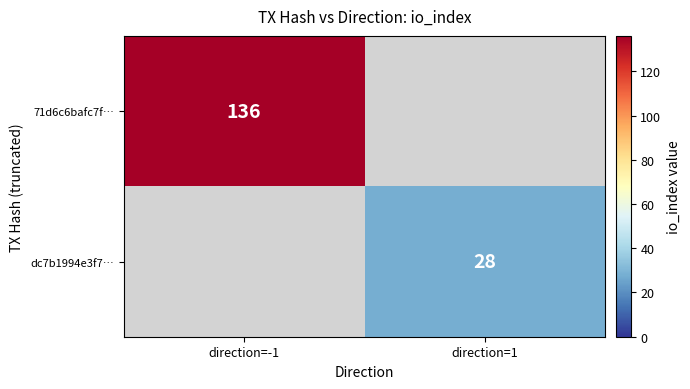

What is the smallest value displayed?

28.0